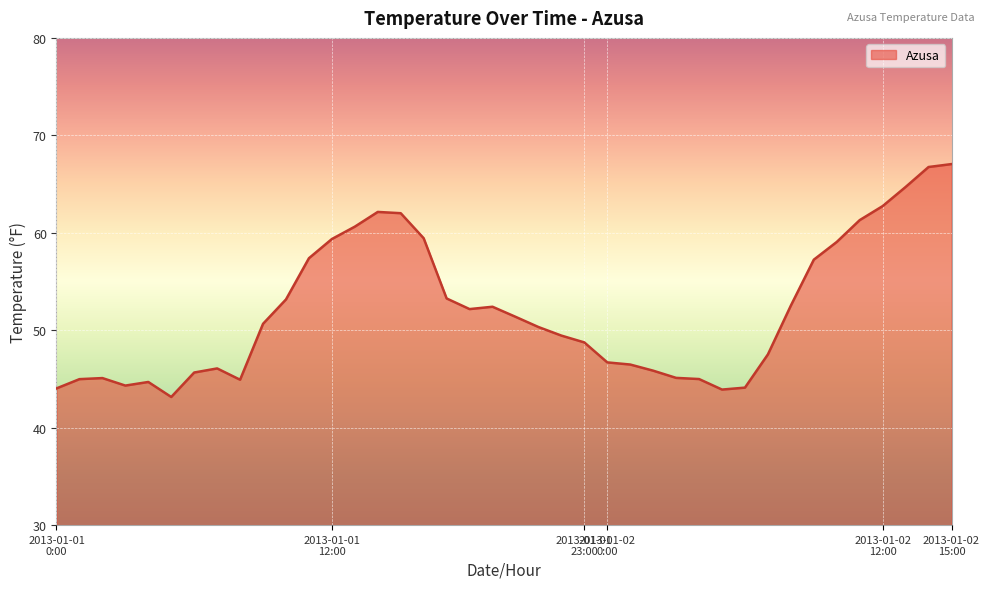

What is the difference between the maximum and minimum values?

23.9